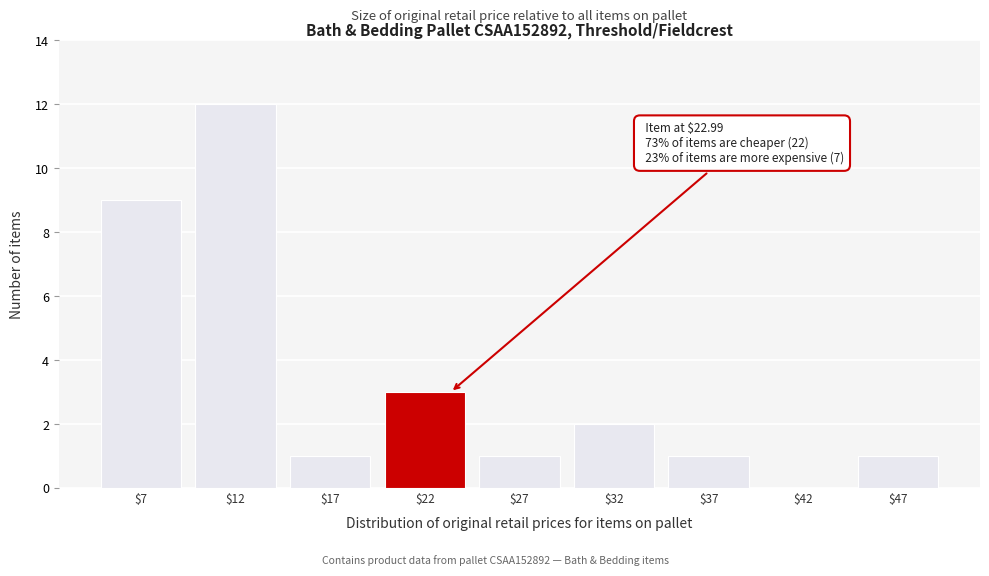

At which category does the chart reach its peak across all series?

$12